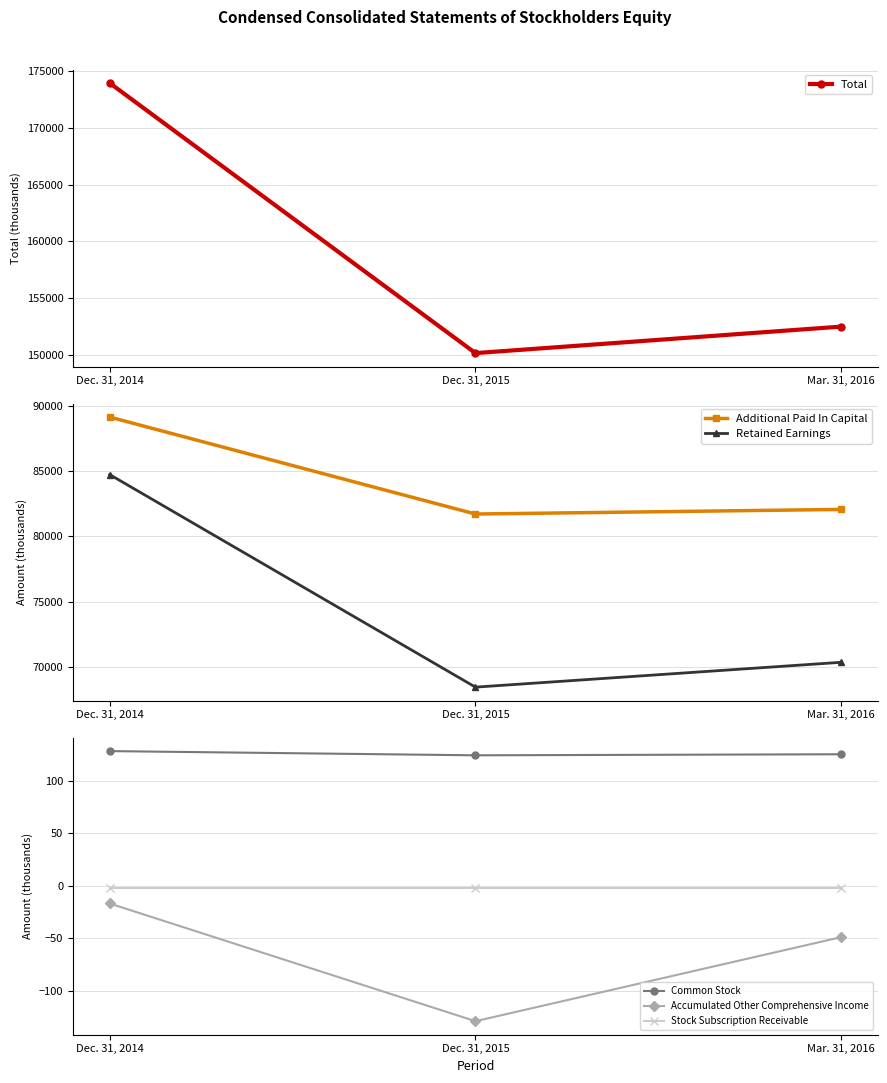

Reading right to left, extract all data points from this chart.

Total: Mar. 31, 2016=152476	Dec. 31, 2015=150138	Dec. 31, 2014=173964
Additional Paid In Capital: Mar. 31, 2016=82056	Dec. 31, 2015=81703	Dec. 31, 2014=89130
Retained Earnings: Mar. 31, 2016=70346	Dec. 31, 2015=68442	Dec. 31, 2014=84725
Common Stock: Mar. 31, 2016=125	Dec. 31, 2015=124	Dec. 31, 2014=128
Accumulated Other Comprehensive Income: Mar. 31, 2016=-49	Dec. 31, 2015=-129	Dec. 31, 2014=-17
Stock Subscription Receivable: Mar. 31, 2016=-2	Dec. 31, 2015=-2	Dec. 31, 2014=-2